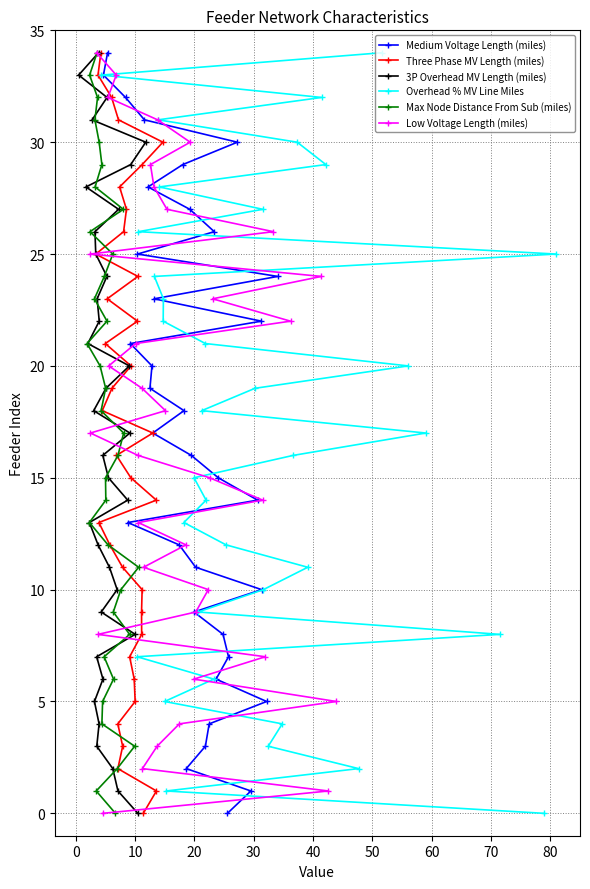

How many positive values does the Overhead % MV Line Miles series have?

34